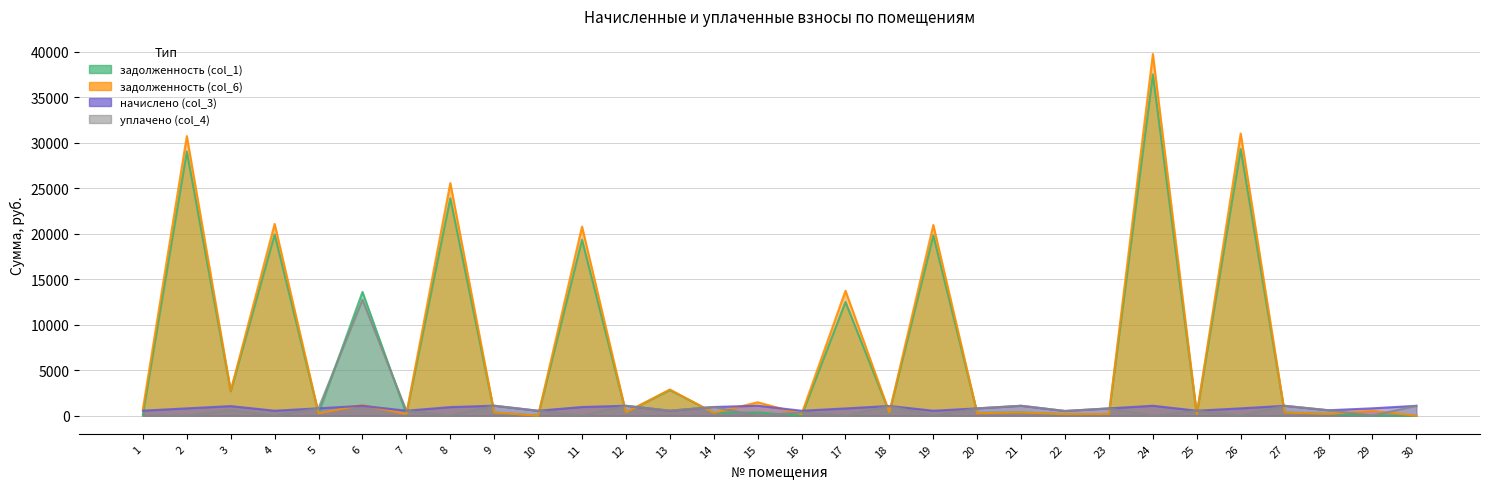

In начислено (col_3), how many points are lower than both neighbors (excluding endpoints)?

9